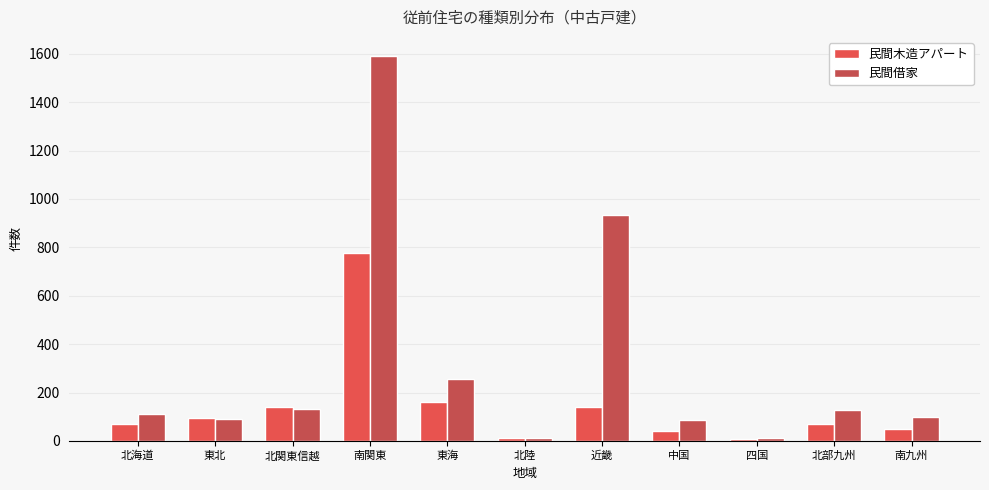

How many data points in 民間借家 are less than 111?

5